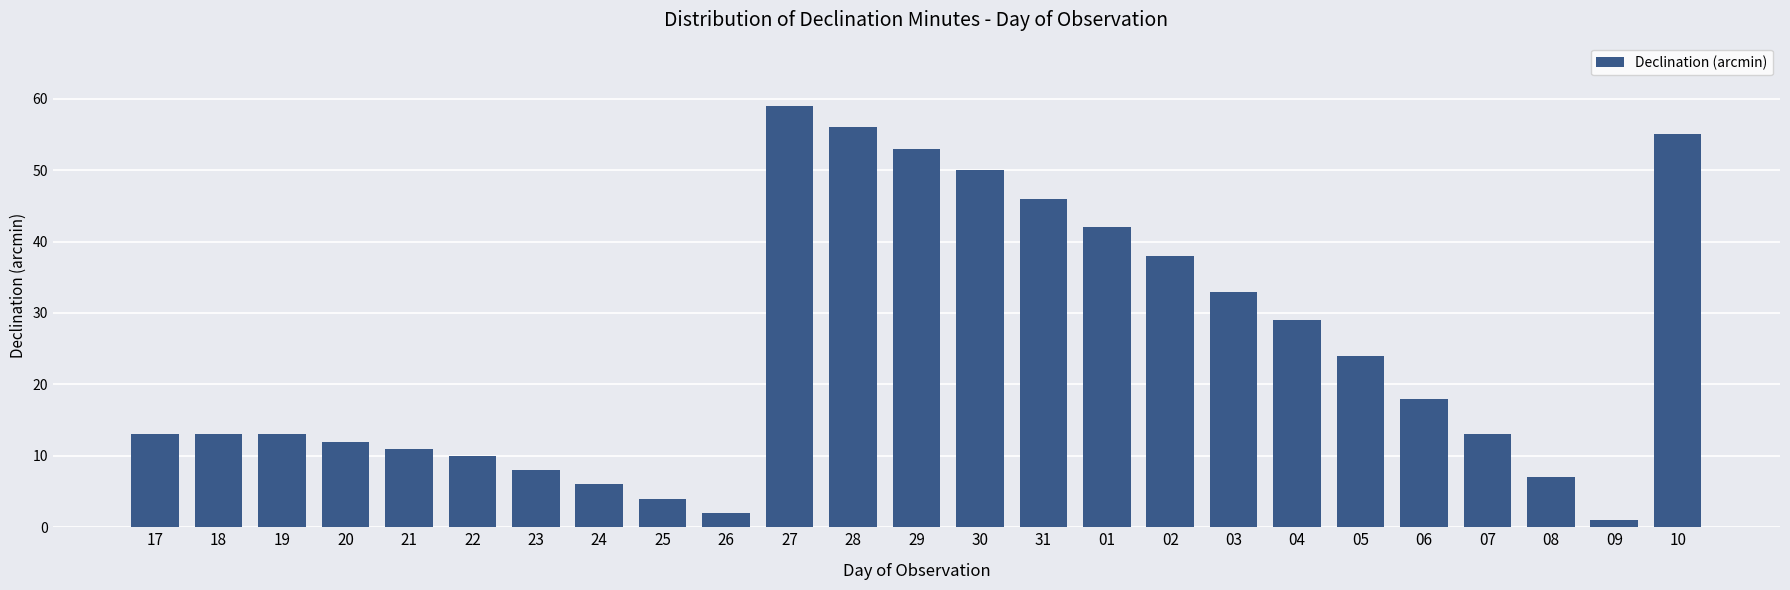

How many series are shown in this chart?

1